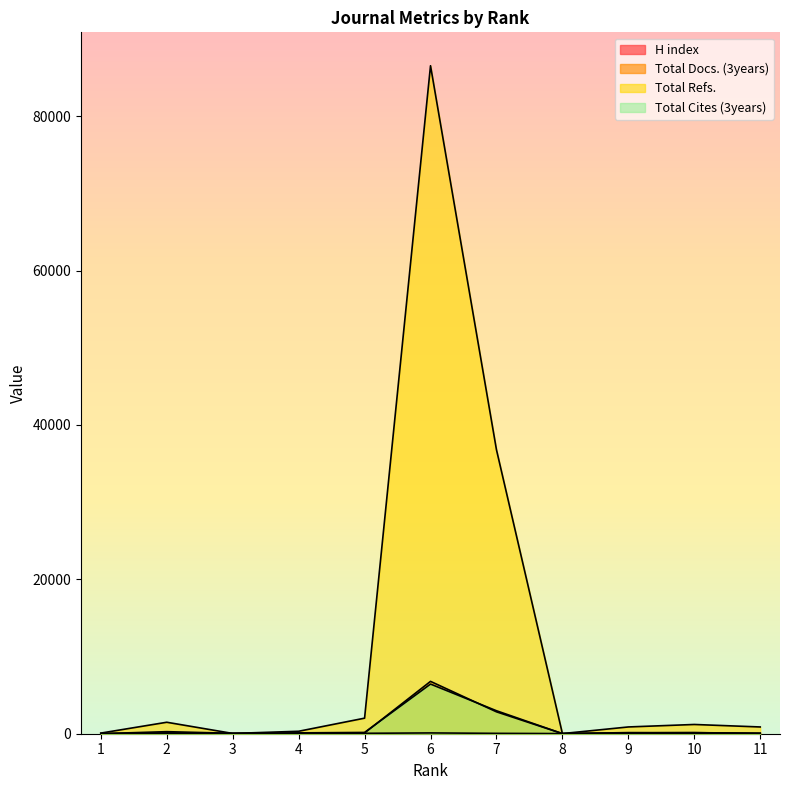

Count the number of categories in the chart.

11